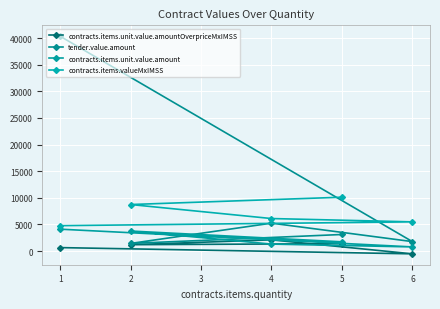

Between 5 and 4, which is larger?

4